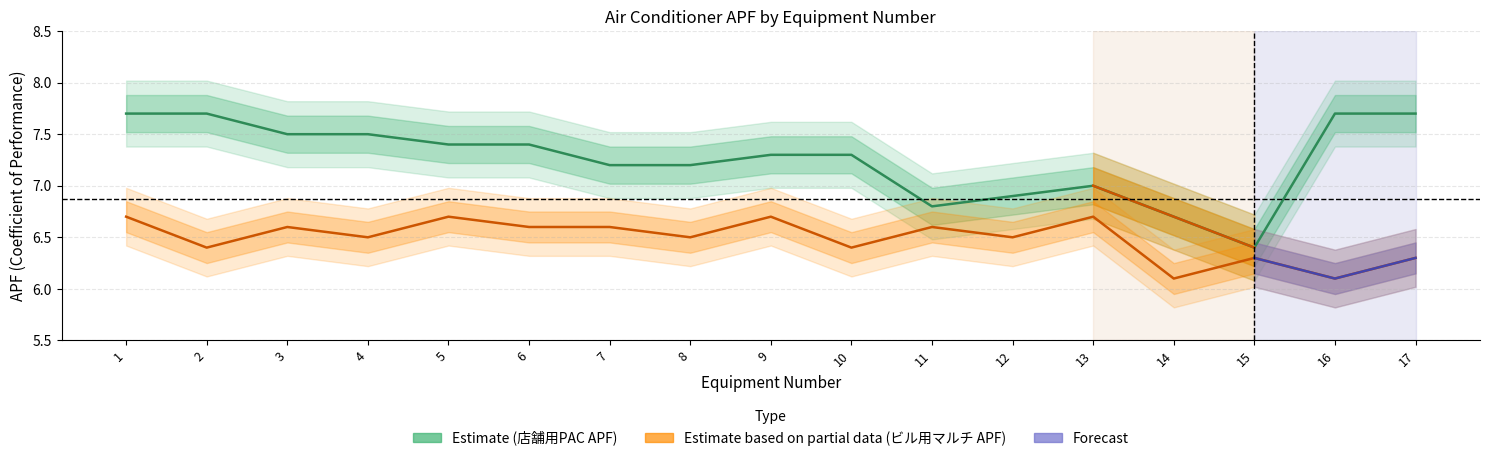

Which series has the largest total across all categories?

店舗用PAC_APF